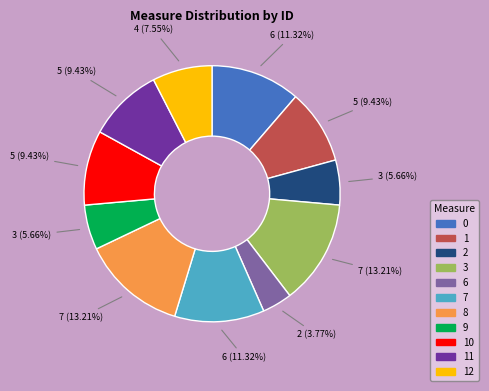

Does any single category account for the majority?

No